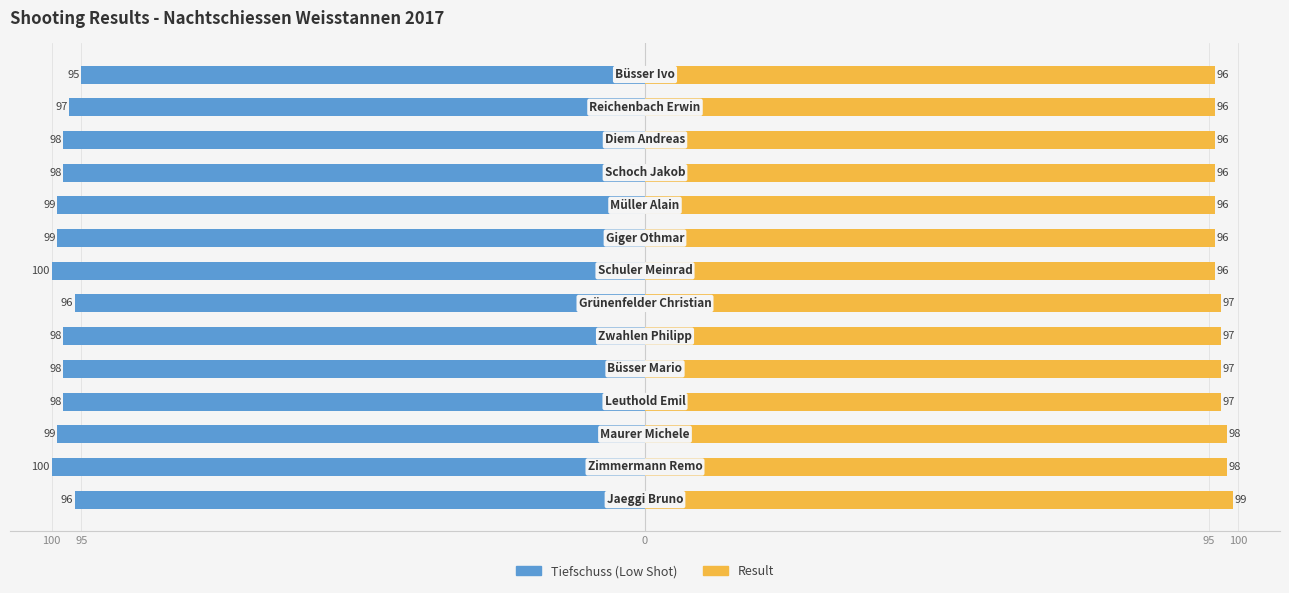

What is the spread (max minus min) of values at 100?

195